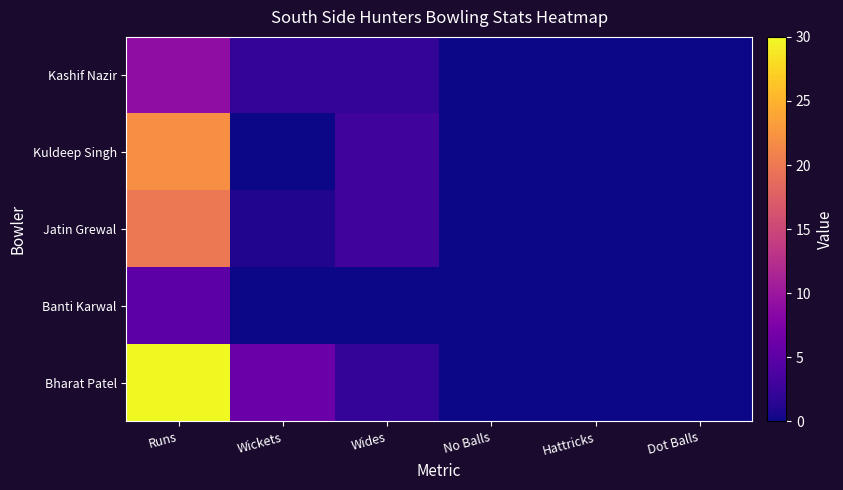

Which series has the largest range (max minus min)?

Bharat Patel